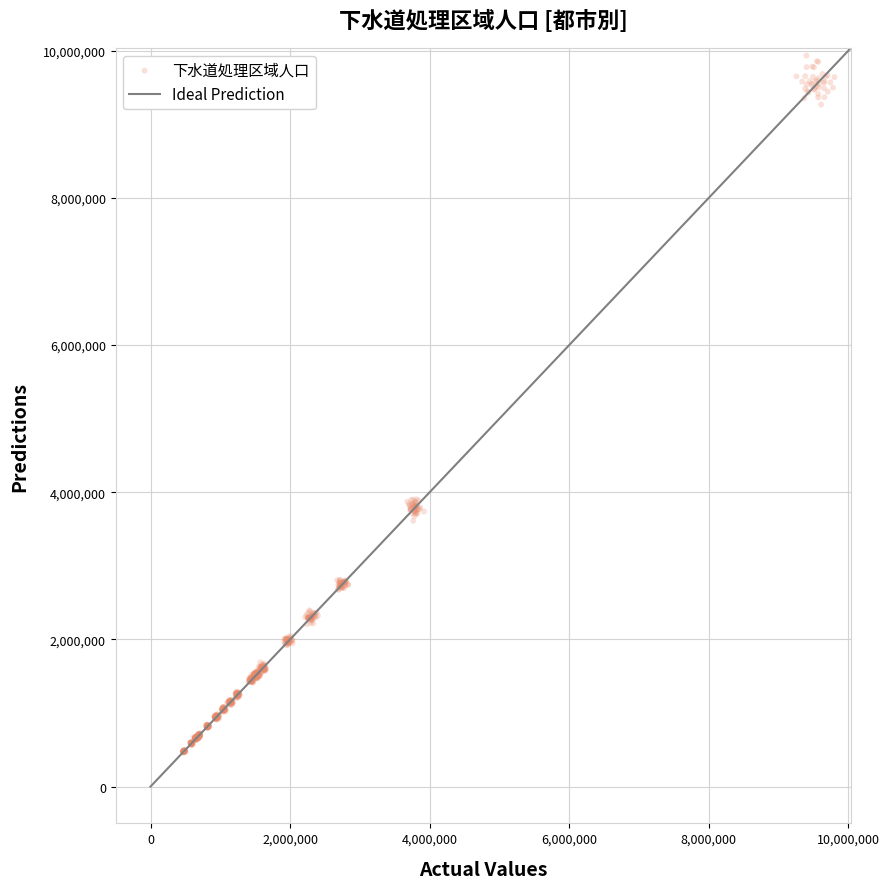

What is the range of Y values (max minus min)?

9473137.3